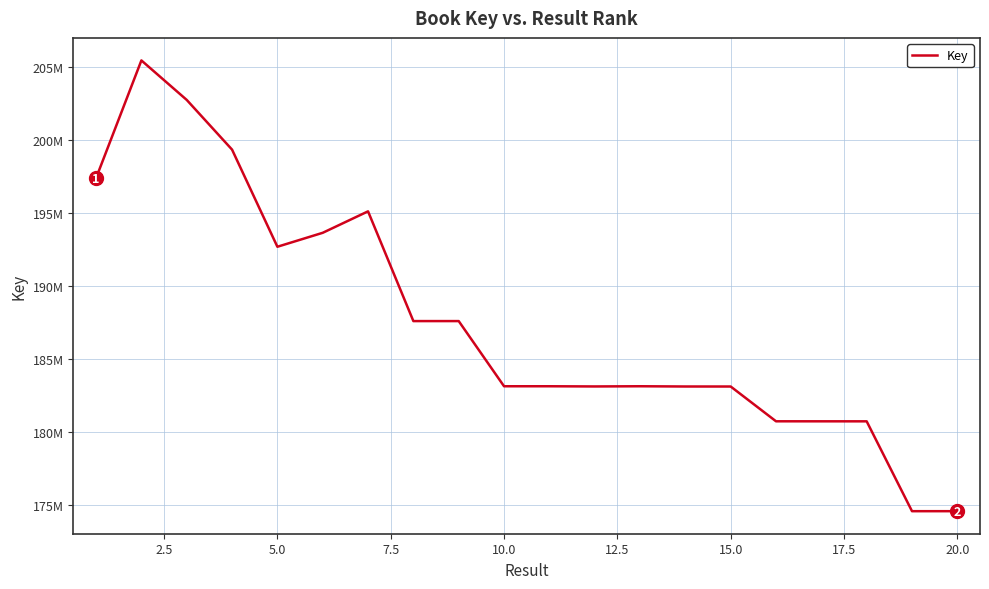

Does the chart have visible grid lines?

Yes